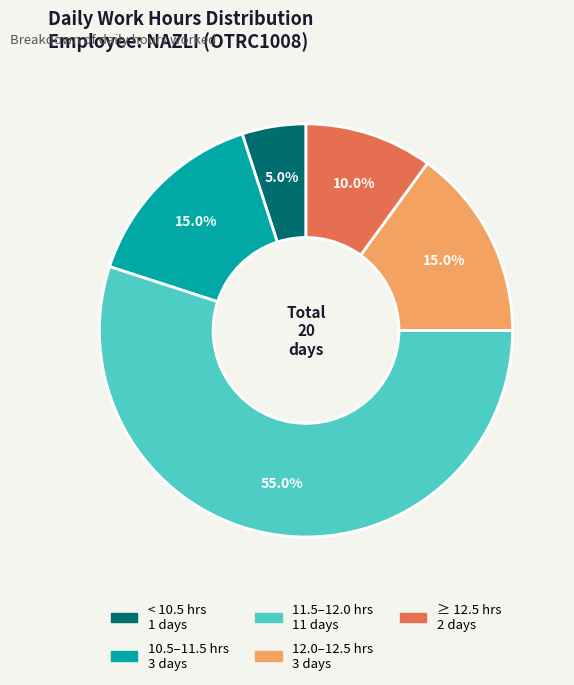

Is there any slice that represents more than half of the pie?

Yes